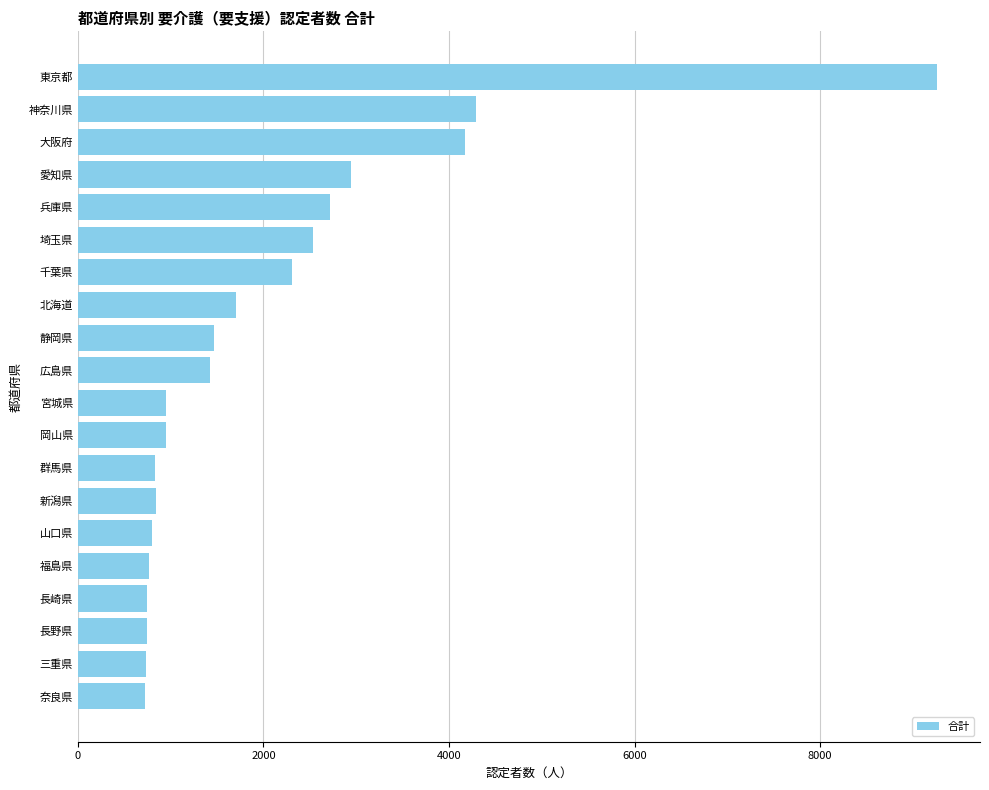

What is the greatest value displayed?

9261